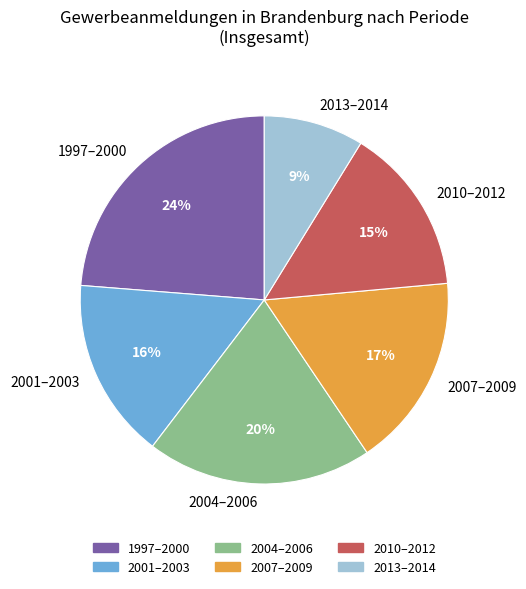

To the nearest percent, what percentage of the pie is 2001–2003?

16%